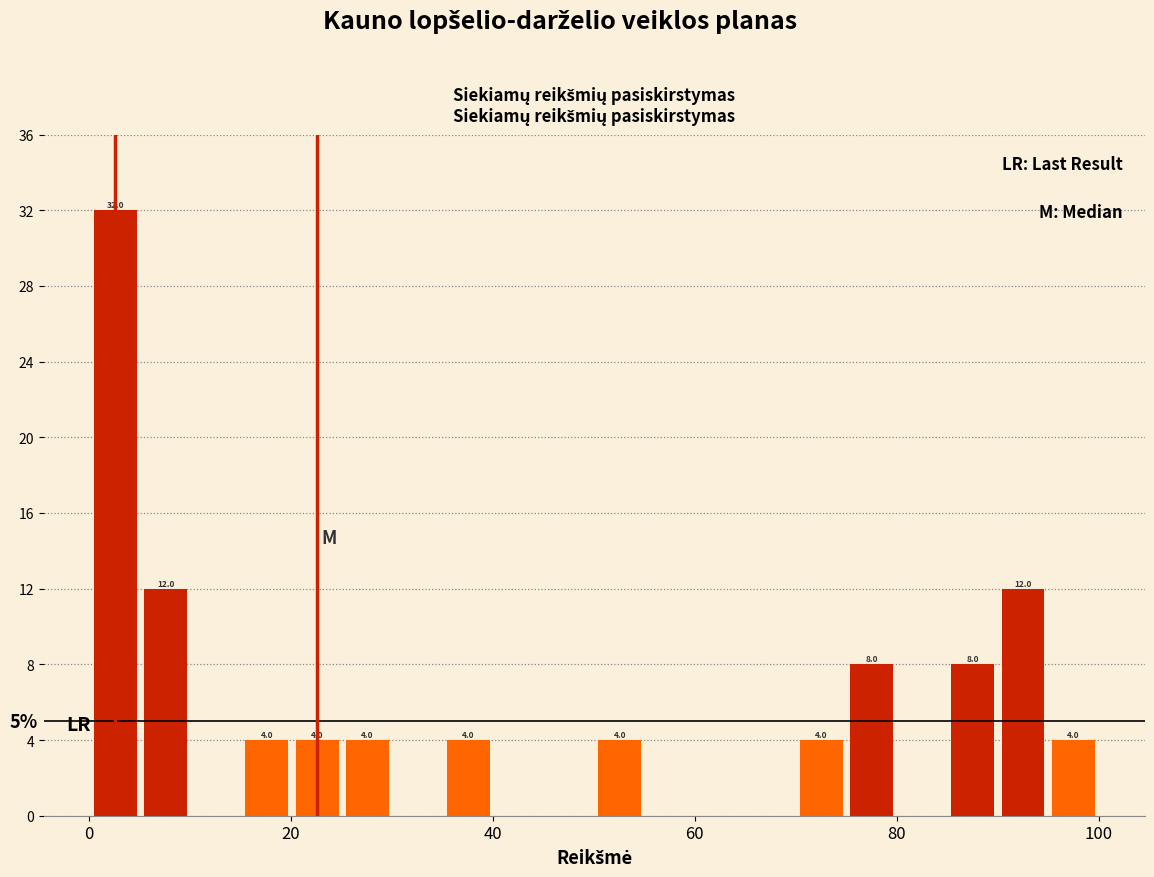

Read against the x-axis, roughly where is the centre of the tallest bar?

2